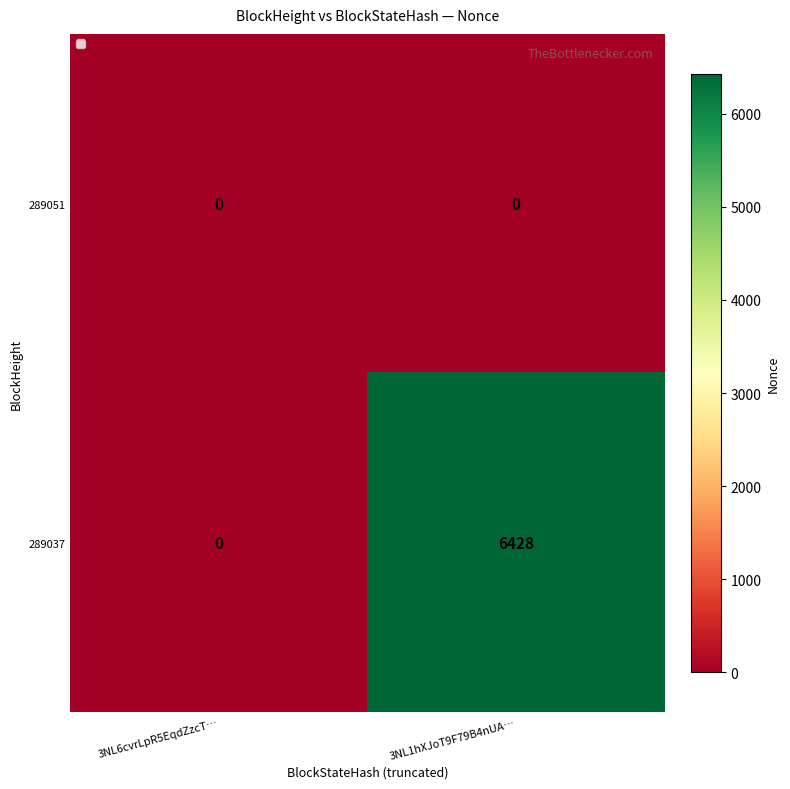

Is it true that 289051 equals 0 at 3NL1hXJoT9F79B4nUA…?

True